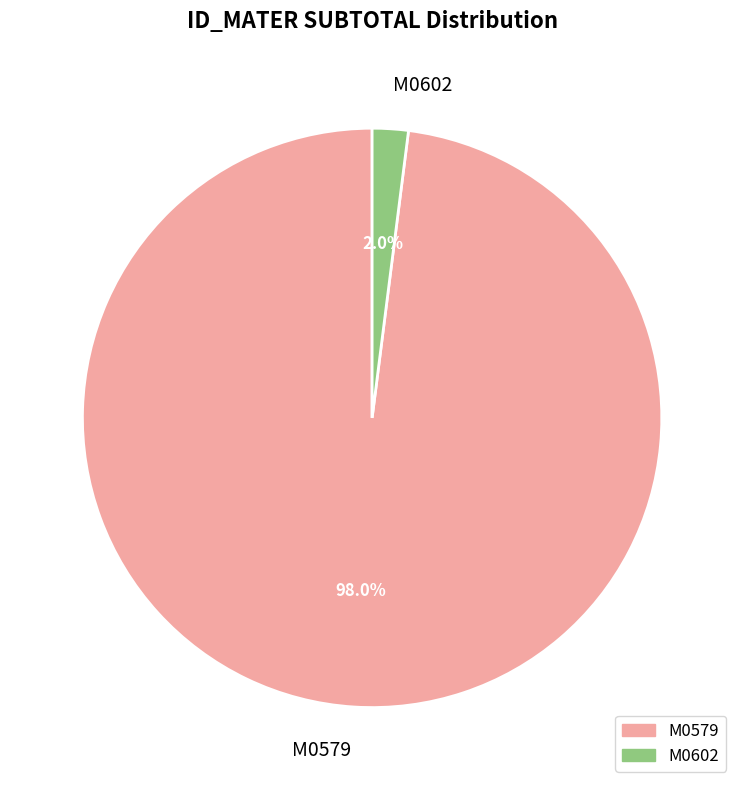

Which slice is the largest?

M0579